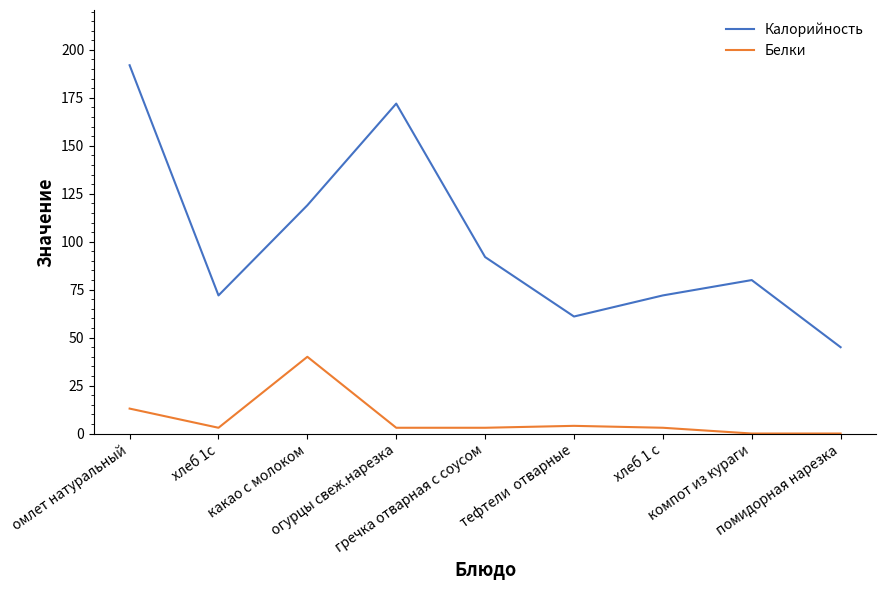

Is it true that Калорийность equals 133 at омлет натуральный?

False